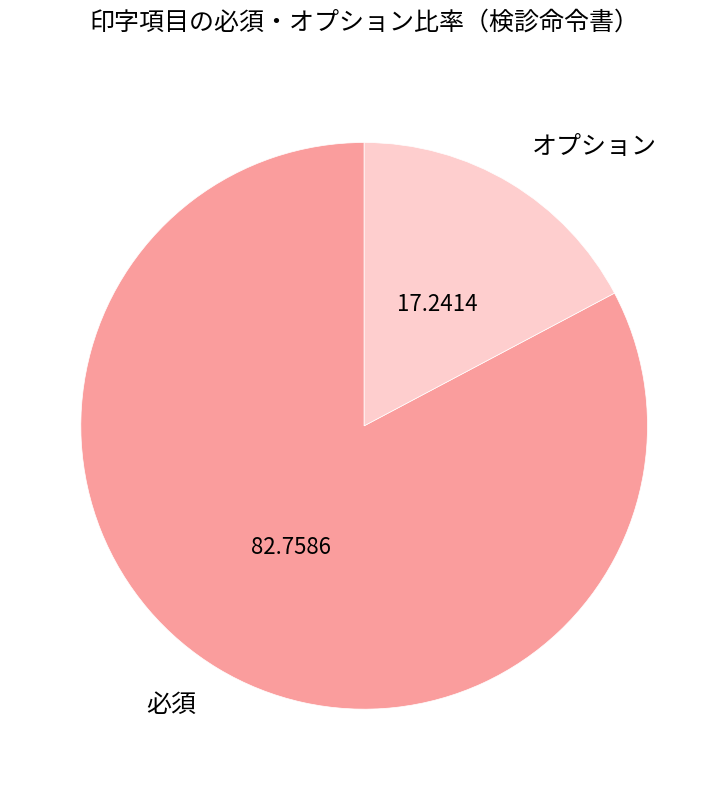

Which slice is the smallest?

オプション